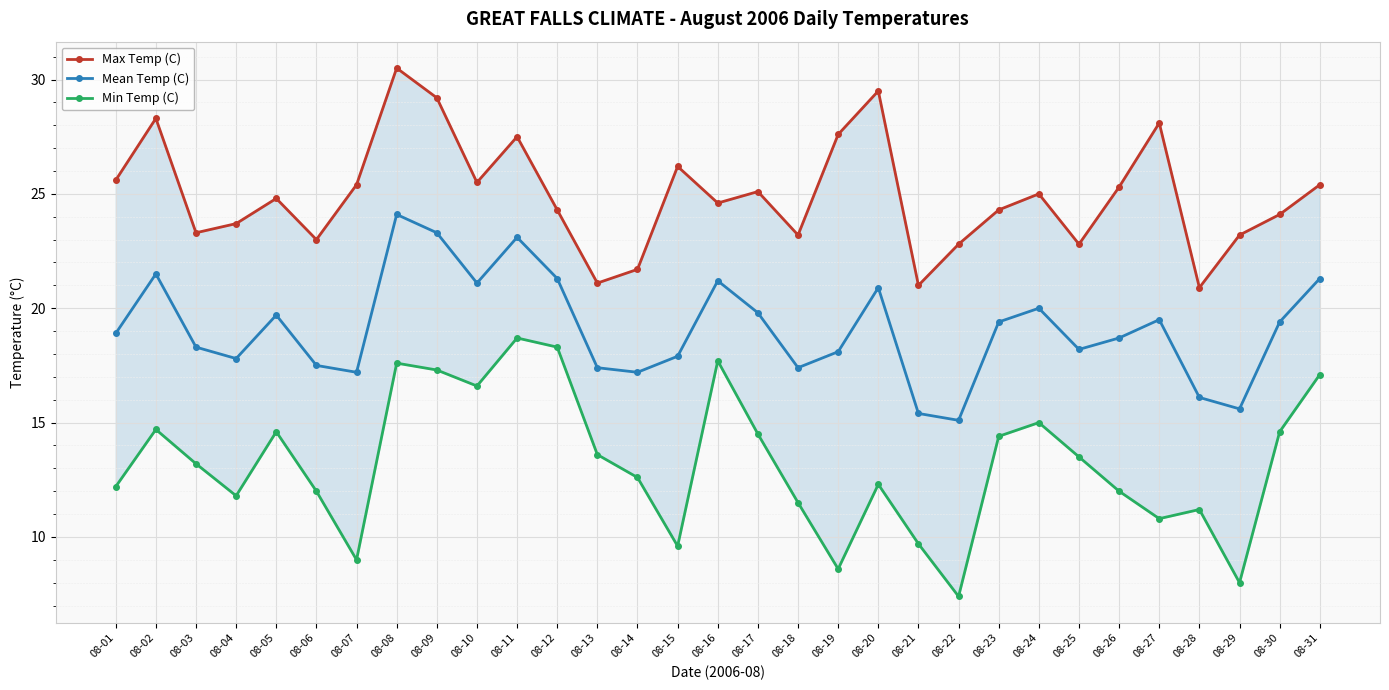

Is the value of Mean Temp (C) at 08-18 greater than the value of Min Temp (C) at 08-04?

Yes